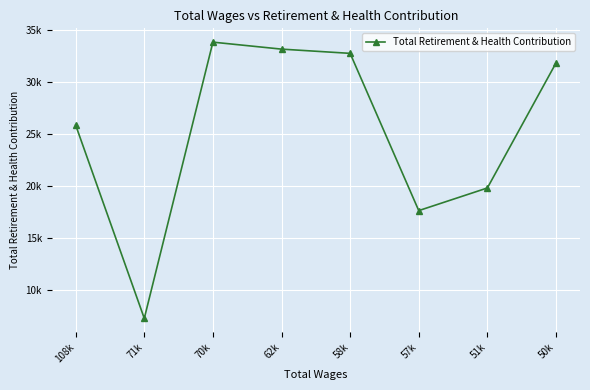

Is this an area chart (filled region under the line)?

No